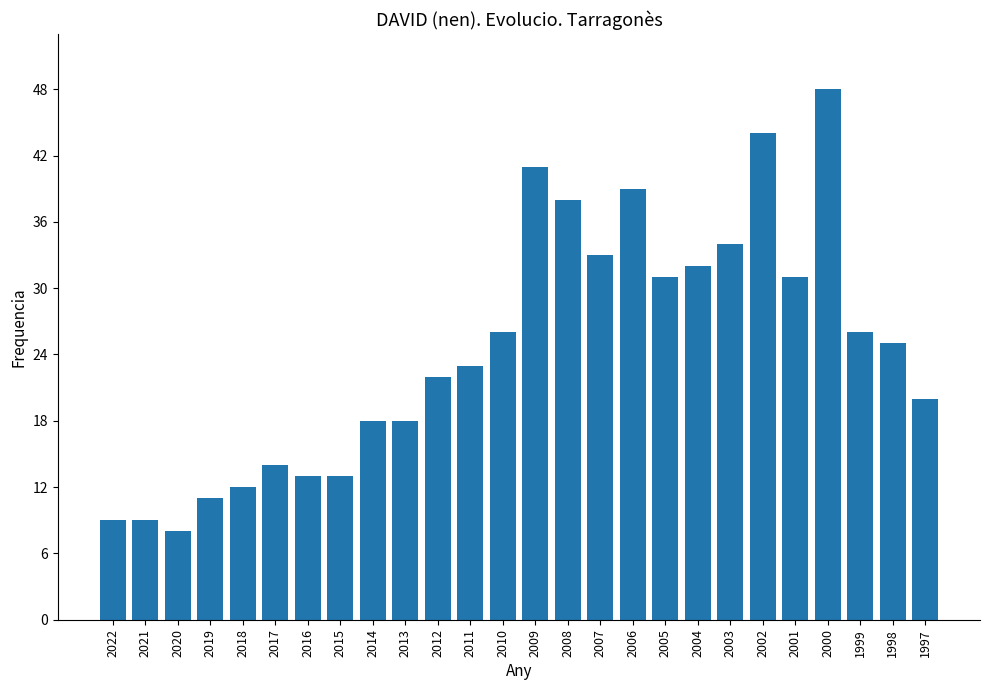

Which has a higher value, 2006 or 2012?

2006